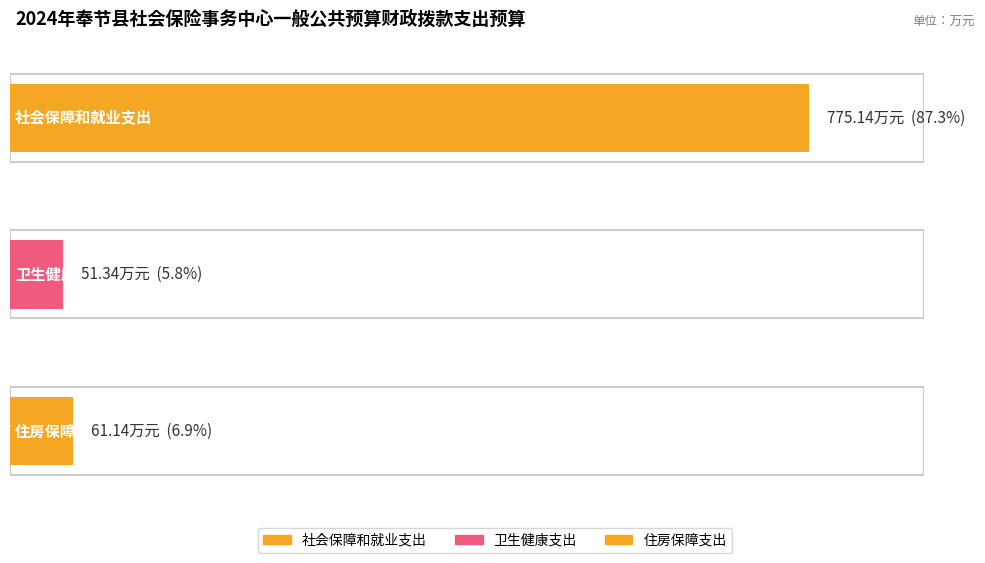

Which has a higher value, 卫生健康支出 or 社会保障和就业支出?

社会保障和就业支出